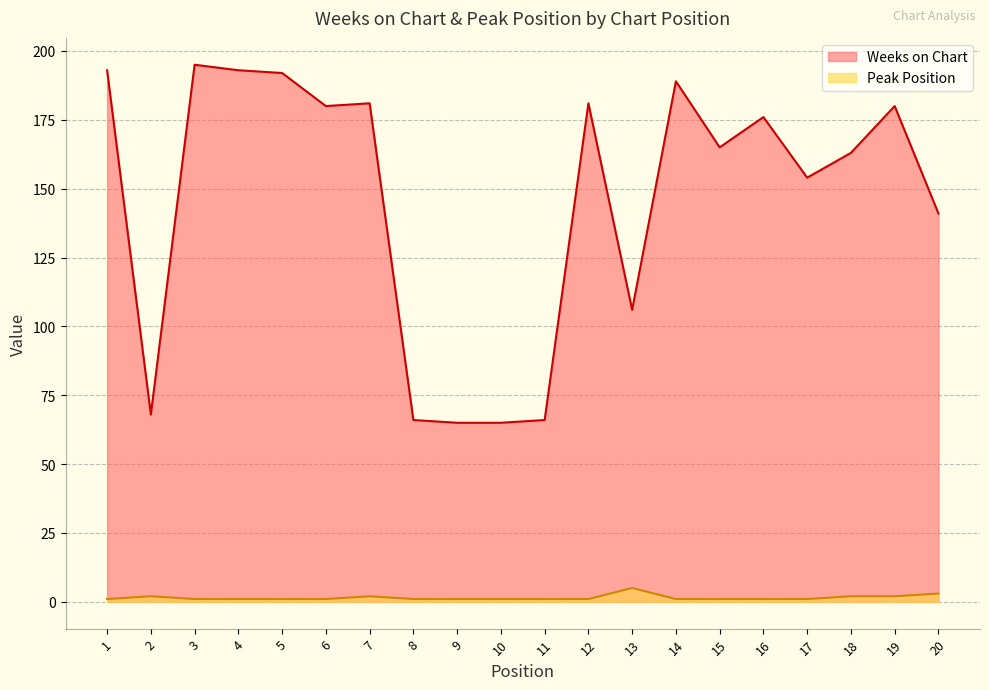

Read the Weeks on Chart value at 12, to the nearest 5.

180